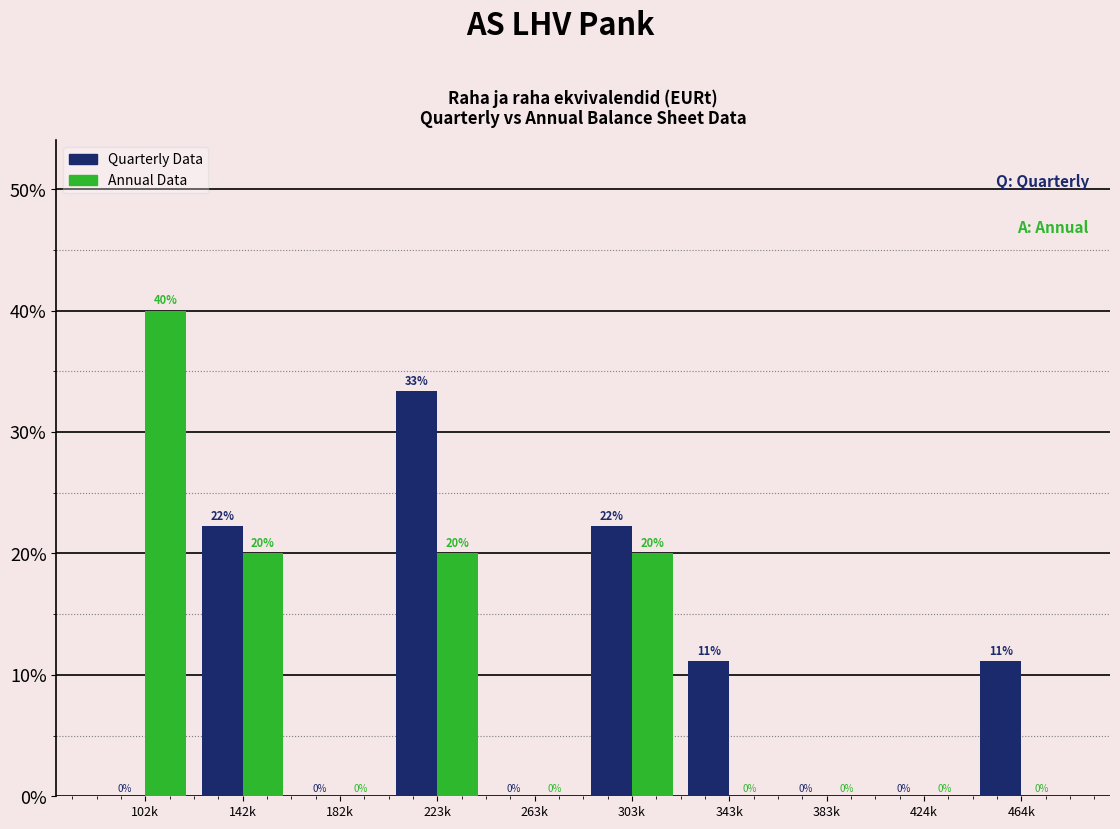

The Quarterly Data series shows 11.1 at 464k. True or false?

True